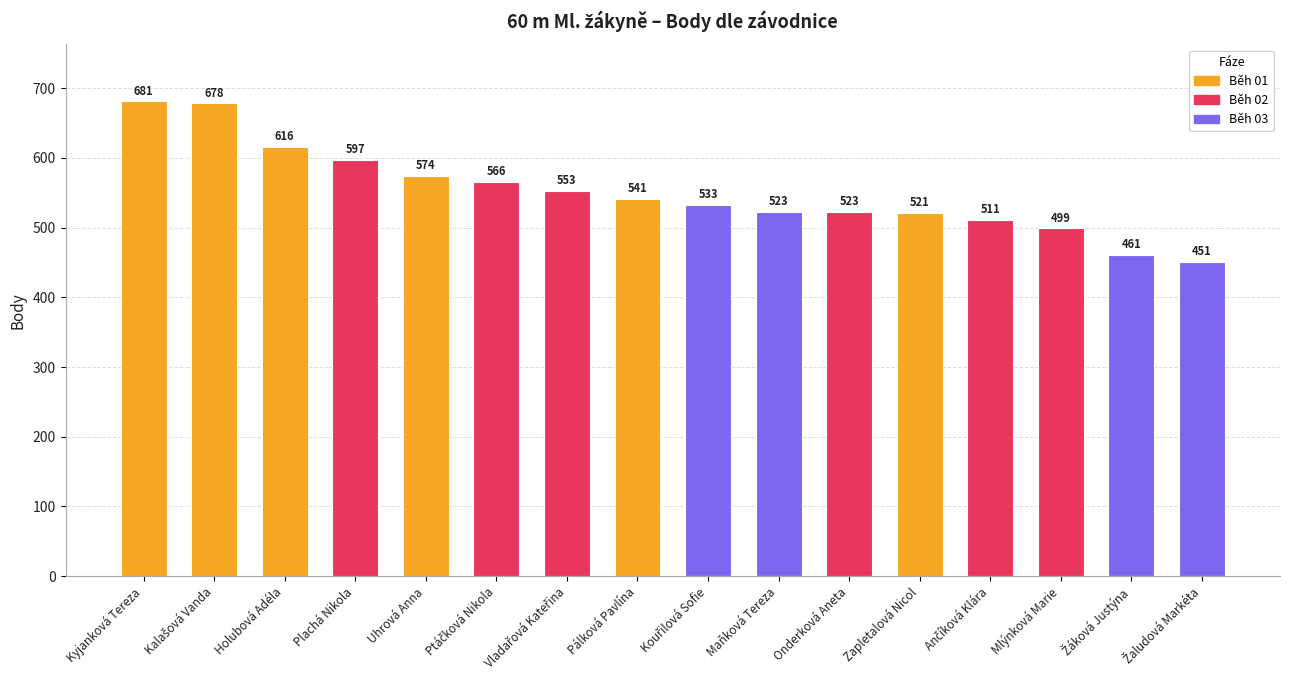

Does the chart contain any negative values?

No